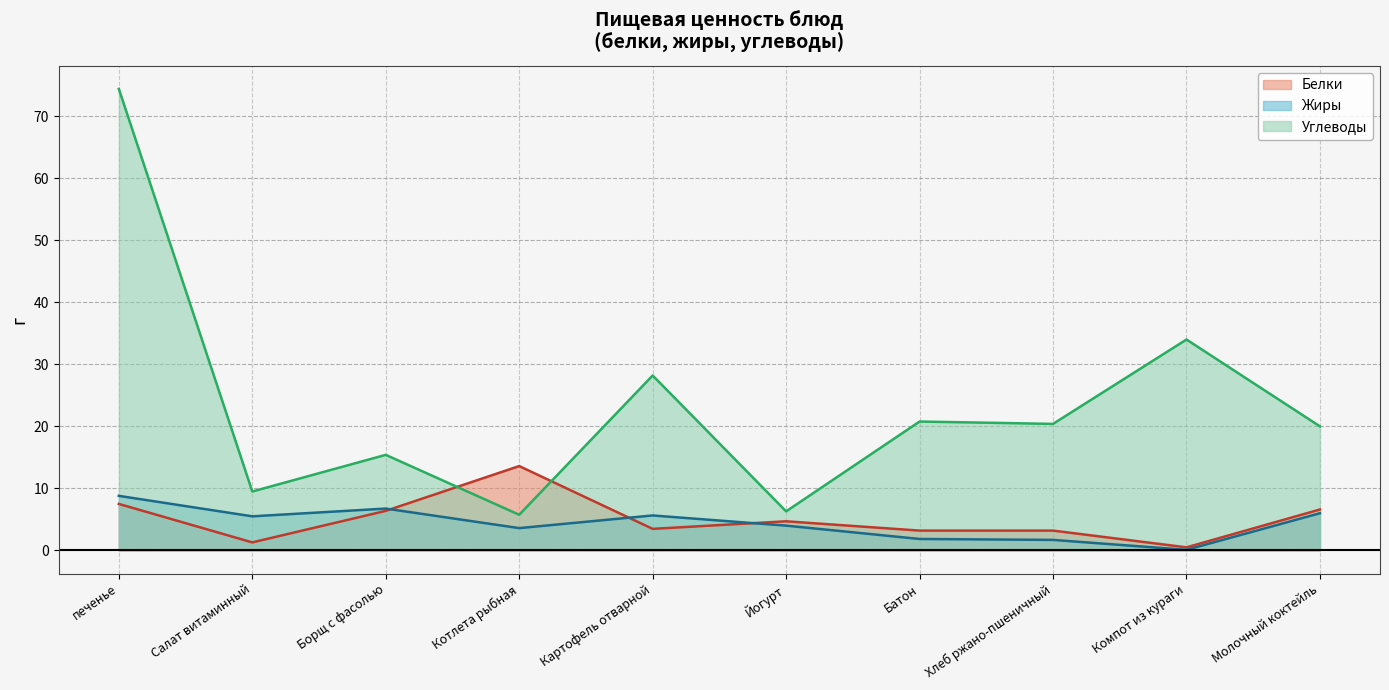

Which series has the widest spread of values?

Углеводы